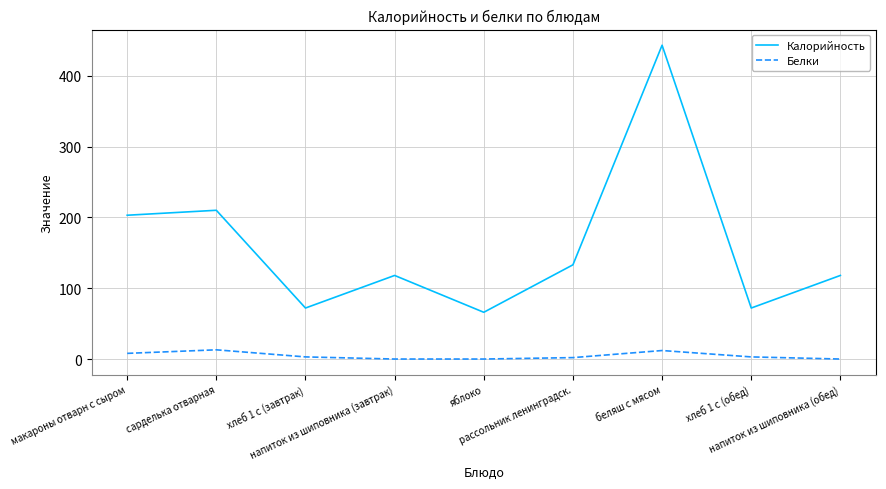

What is the minimum value for Калорийность?

66